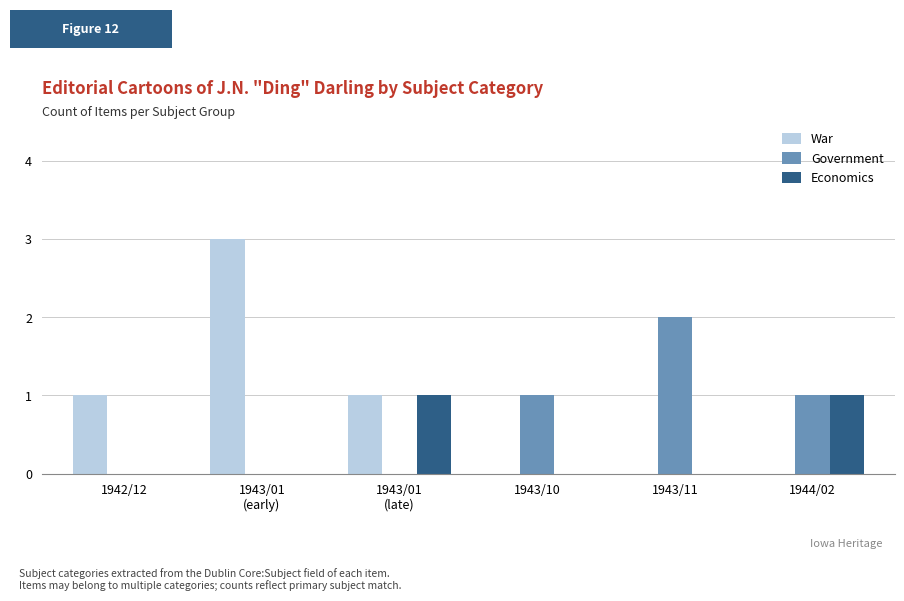

True or false: War has a value of 2 at 1942/12.

False